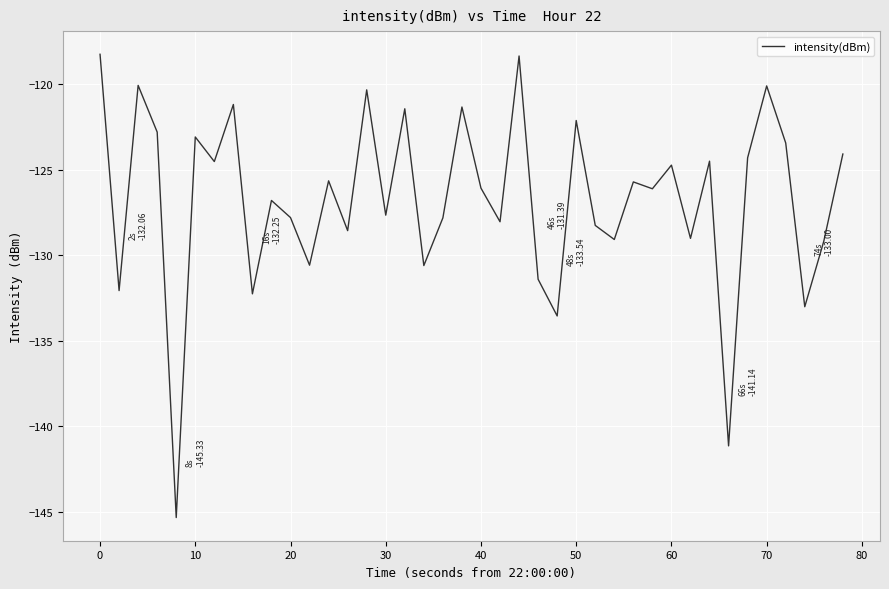

What is the difference between the maximum and minimum values?

27.1